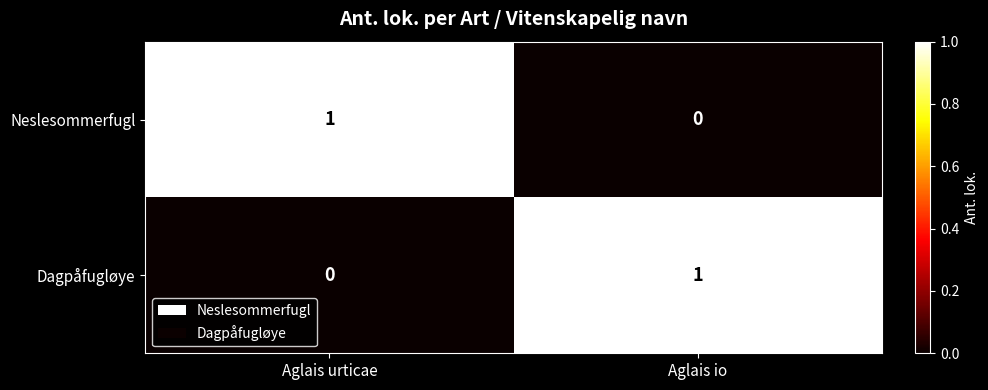

Is the value of Neslesommerfugl at Aglais io greater than the value of Dagpåfugløye at Aglais io?

No